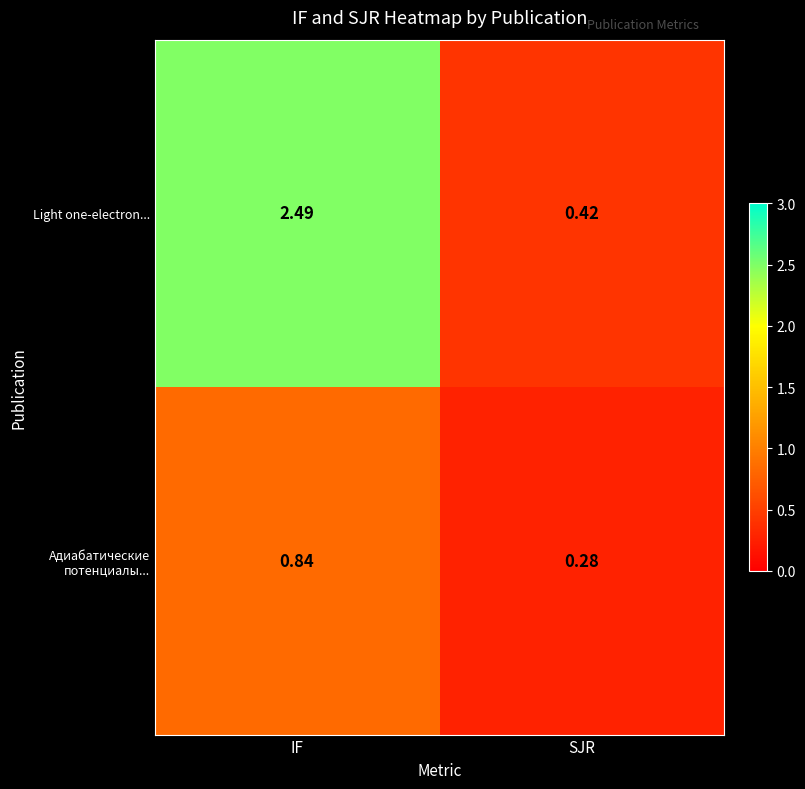

Where does the Light one-electron... series first go above 2?

IF